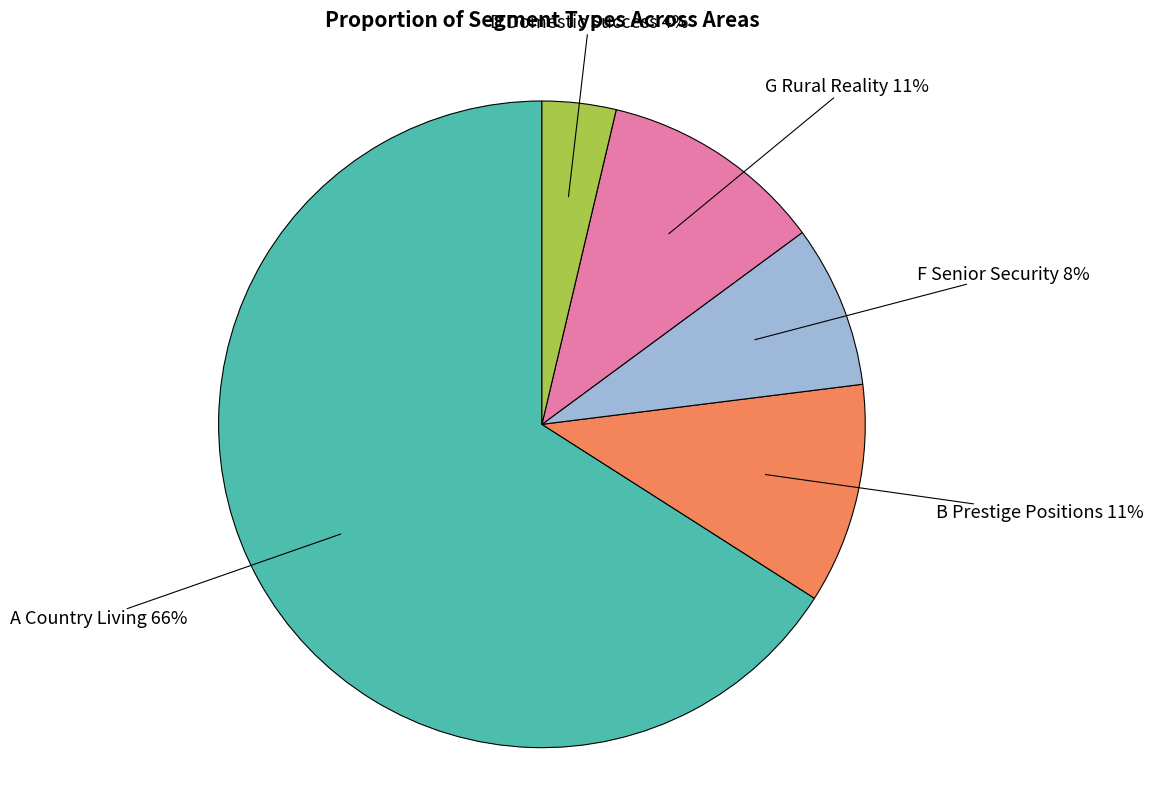

The F Senior Security slice represents 20% of the pie. True or false?

False